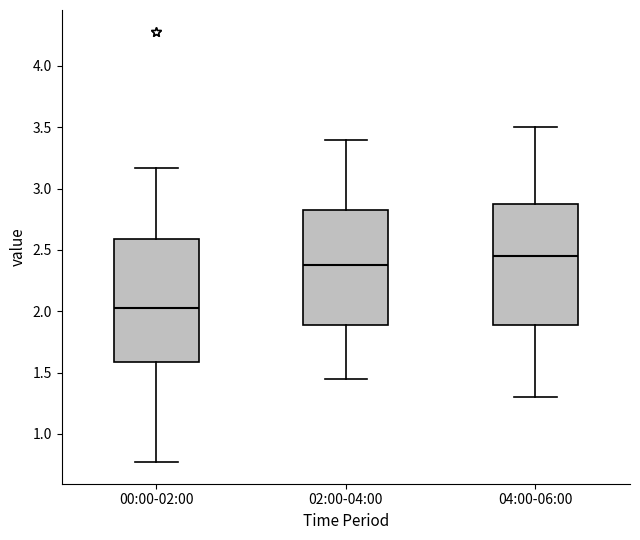

Reading left to right, read every box against the y-axis: the position of its median line, the range the box covers, and the ends of its whiskers. The values are not printed on the chart, so give them approximately, as read against the axis.

00:00-02:00: median 2.05, box 1.60 to 2.60, whiskers 0.75 to 3.15
02:00-04:00: median 2.40, box 1.90 to 2.85, whiskers 1.45 to 3.40
04:00-06:00: median 2.45, box 1.90 to 2.90, whiskers 1.30 to 3.50